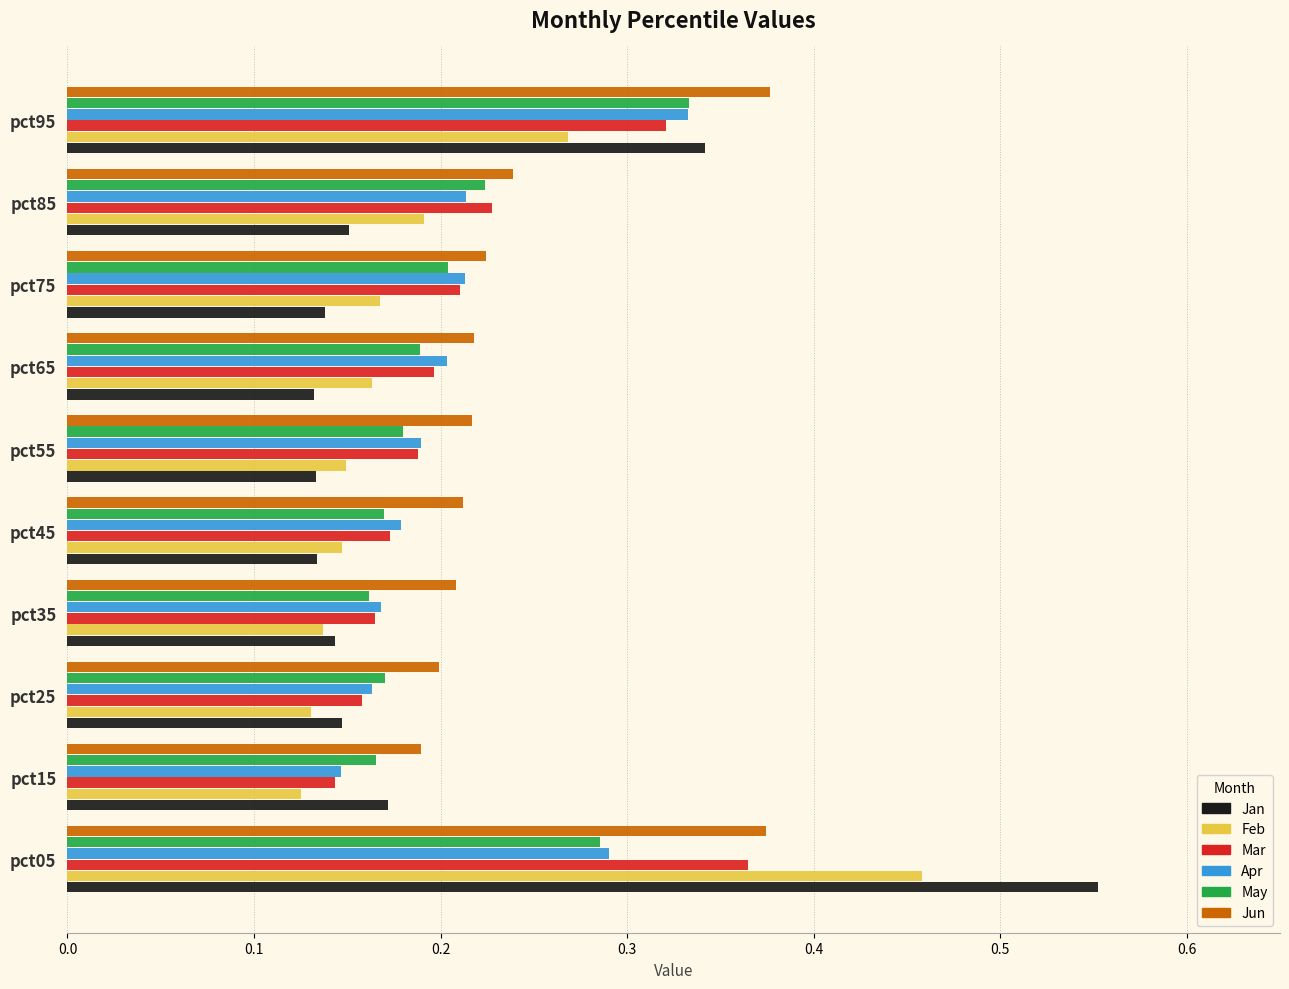

Count the Jan values in the range 0 to 1.

10